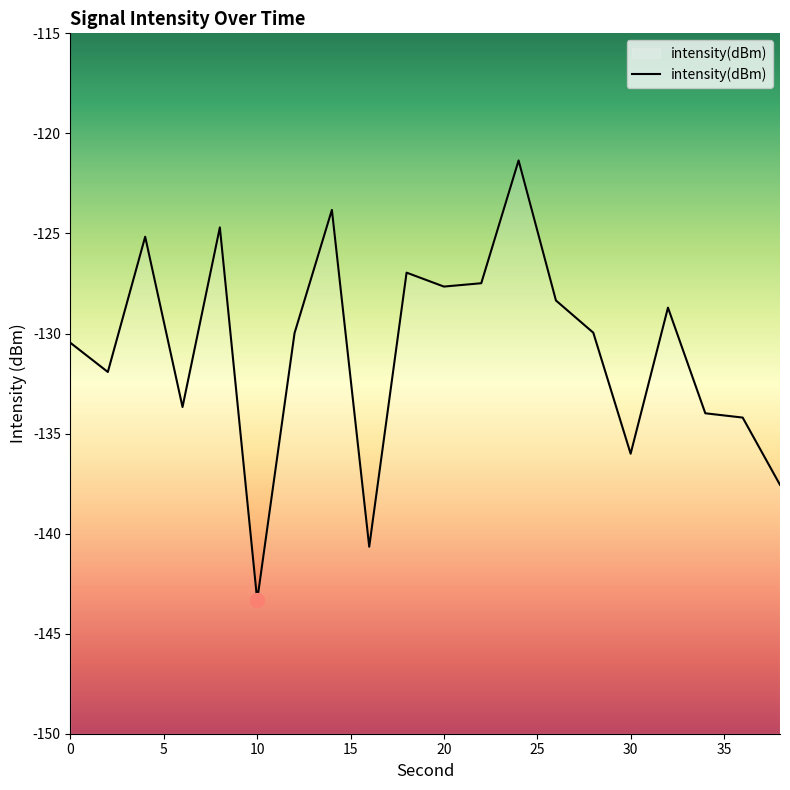

What is the difference between the values at 24 and 18?

5.6